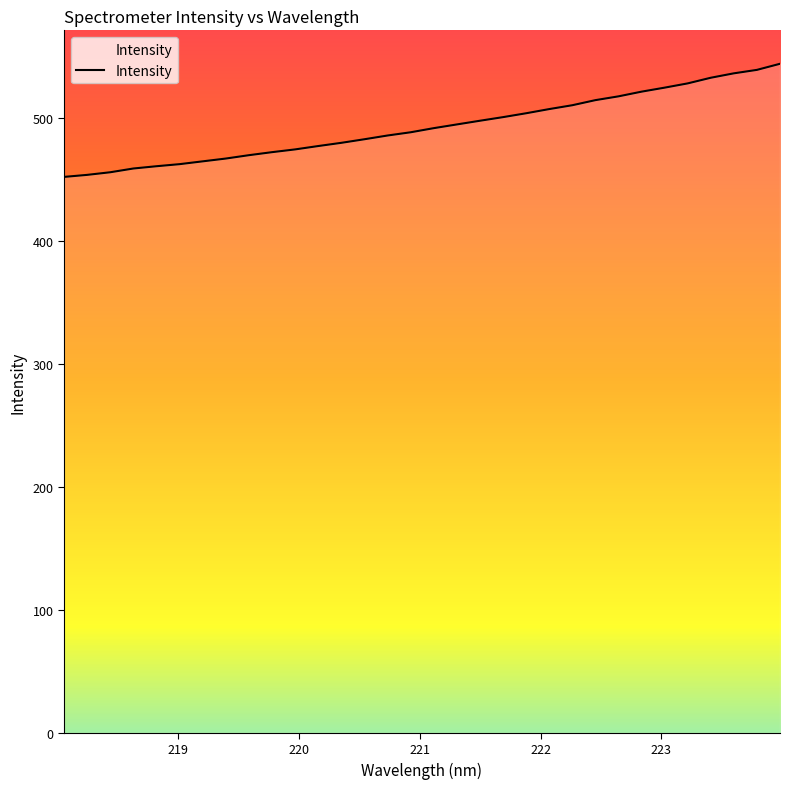

What is the difference between the maximum and minimum values?

92.1